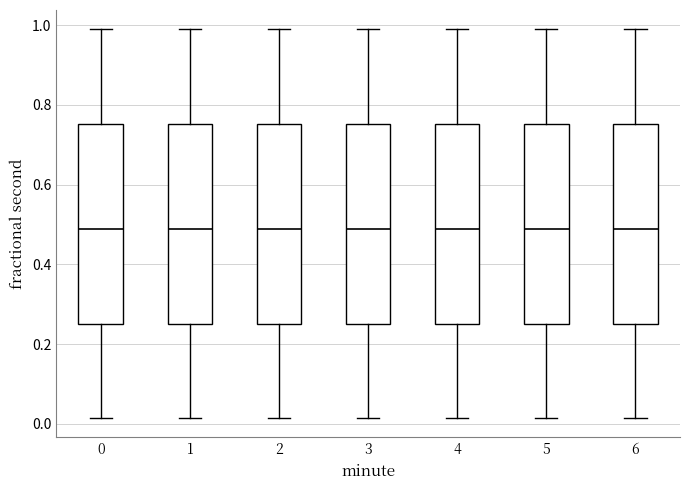

Reading left to right, transcribe this box plot: for each box, give where its median line is, the range the box spans, and where its two whiskers end, as read against the y-axis. The values are not printed on the chart, so give them approximately, as read against the axis.

0: median 0.48, box 0.24 to 0.76, whiskers 0.02 to 0.98
1: median 0.48, box 0.24 to 0.76, whiskers 0.02 to 0.98
2: median 0.48, box 0.24 to 0.76, whiskers 0.02 to 0.98
3: median 0.48, box 0.24 to 0.76, whiskers 0.02 to 0.98
4: median 0.48, box 0.24 to 0.76, whiskers 0.02 to 0.98
5: median 0.48, box 0.24 to 0.76, whiskers 0.02 to 0.98
6: median 0.48, box 0.24 to 0.76, whiskers 0.02 to 0.98